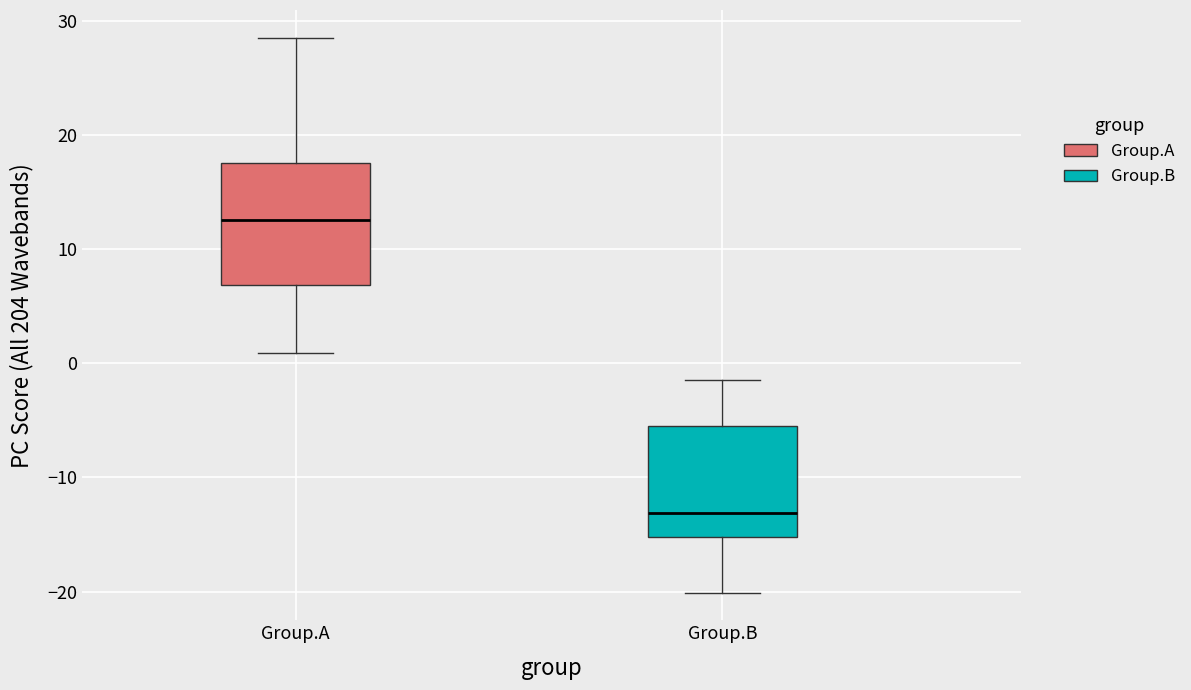

Where does the lower whisker of the box for Group.A end on the y-axis? The values are not printed on the chart, so give them approximately, as read against the axis.

1